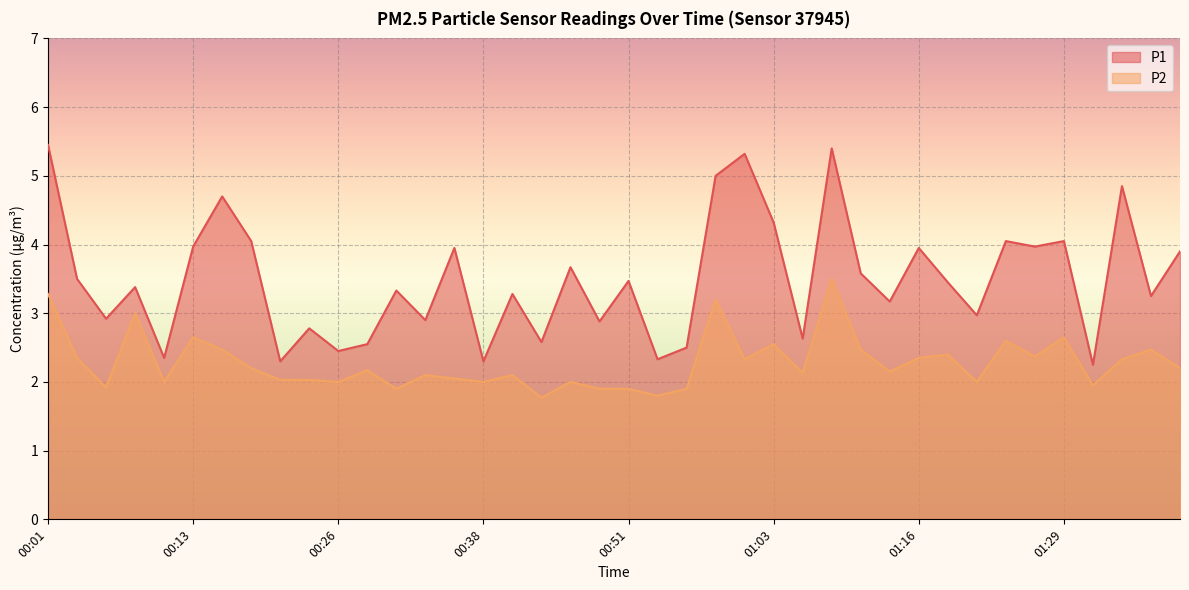

True or false: P1 and P2 cross at least once.

False